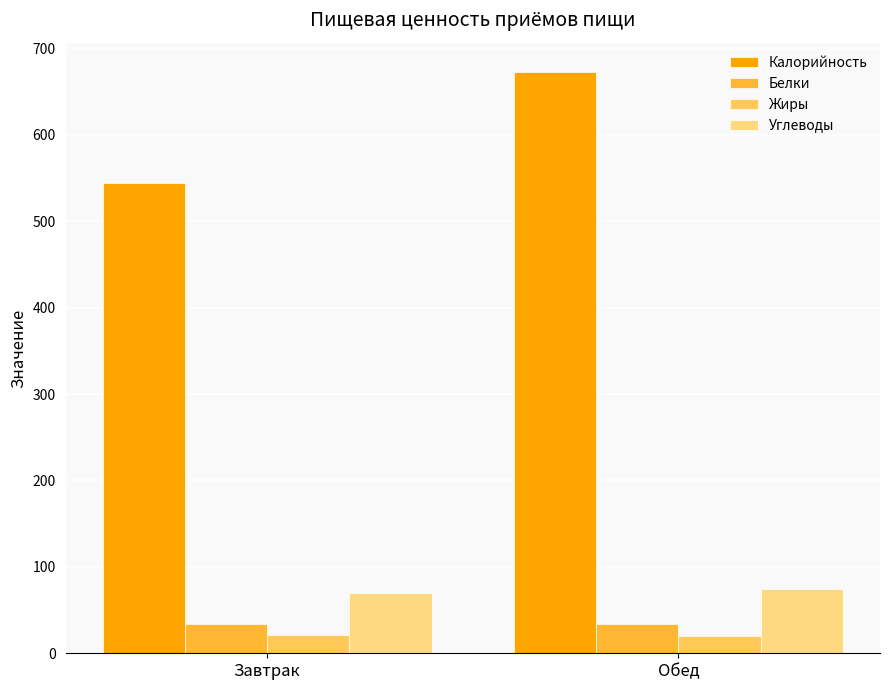

Count the Углеводы values in the range 69 to 74.

1